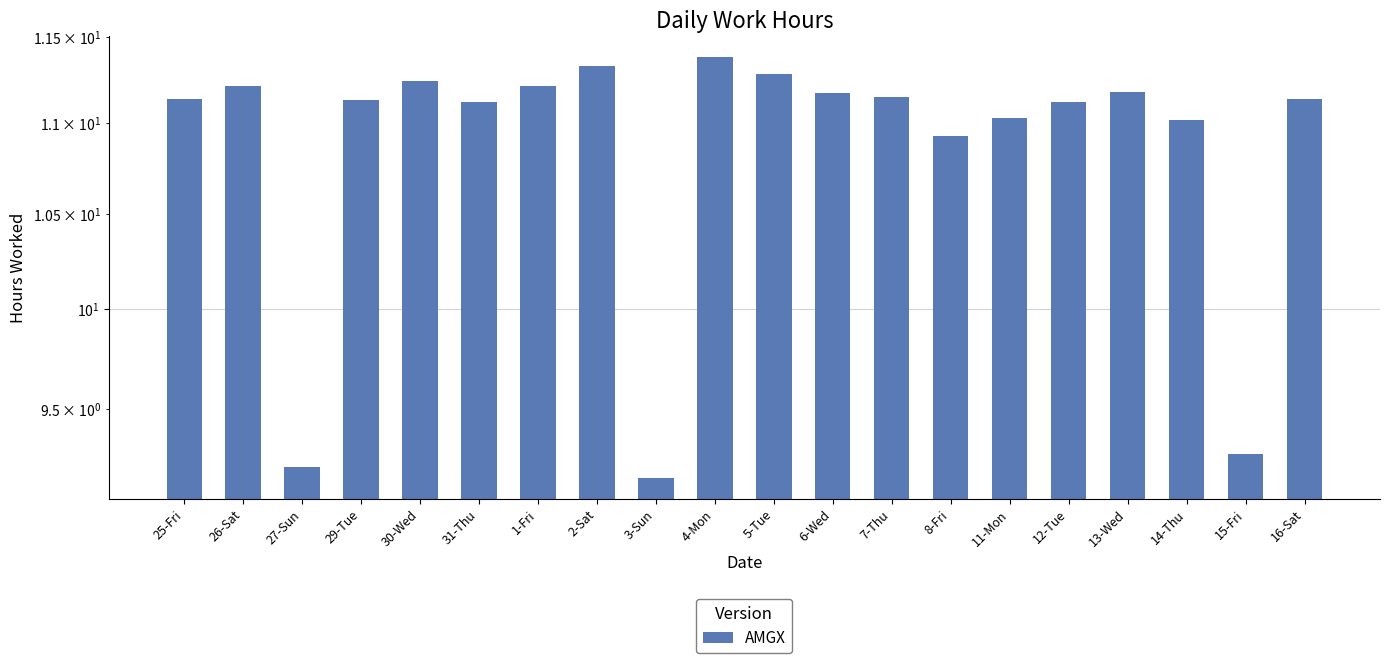

How many data points are less than 11?

4